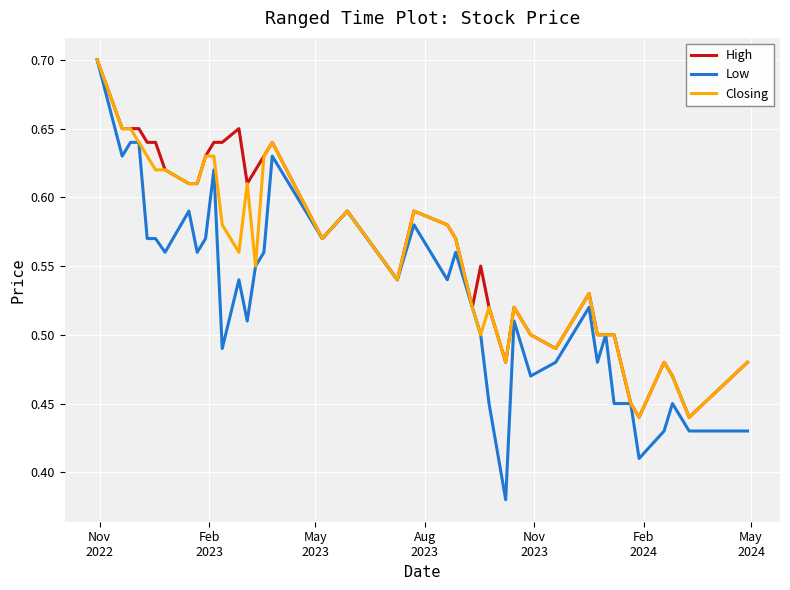

List the series in order of their overall mean, lowest first.

Low, Closing, High